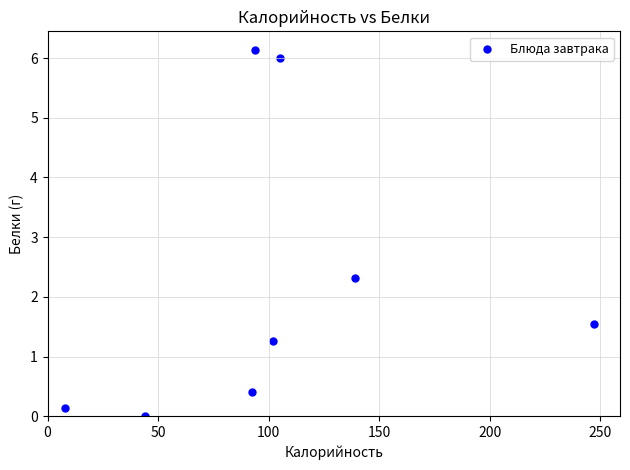

What Y value in the scatter plot is closest to 3?

2.3